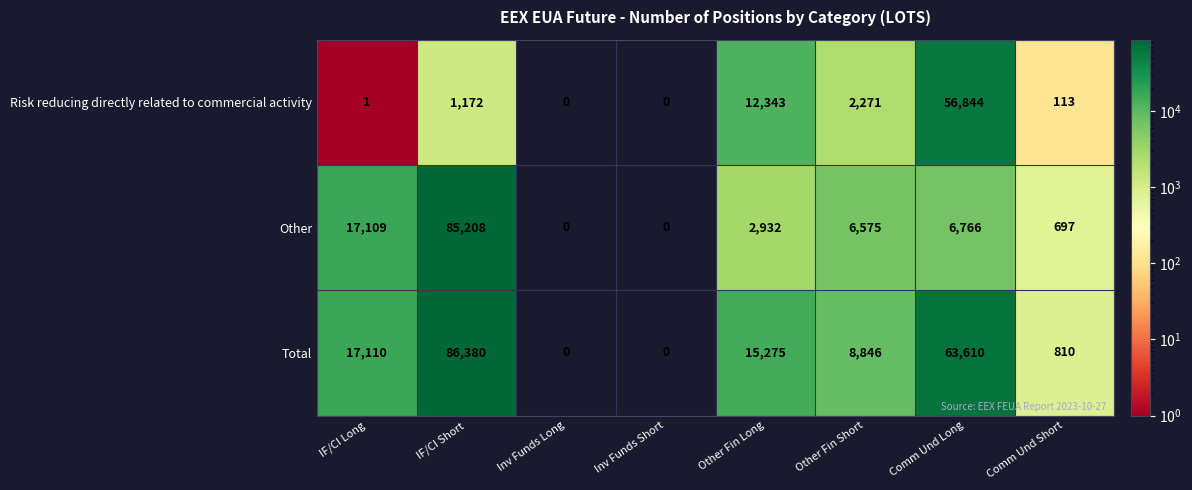

List the series in order of their peak value, highest first.

Total, Other, Risk reducing directly related to commercial activity